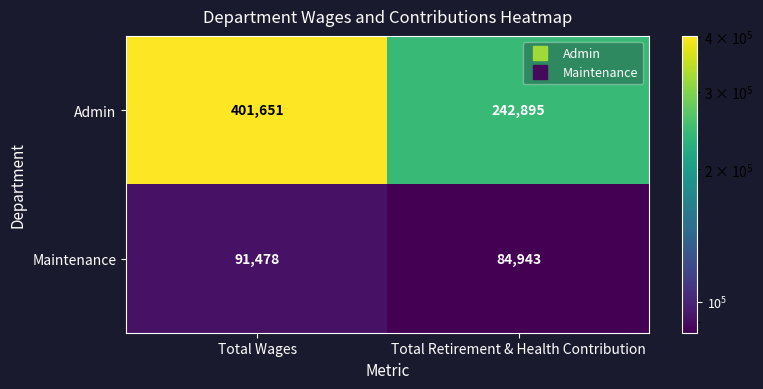

Which category has the lowest value across all series?

Total Retirement & Health Contribution